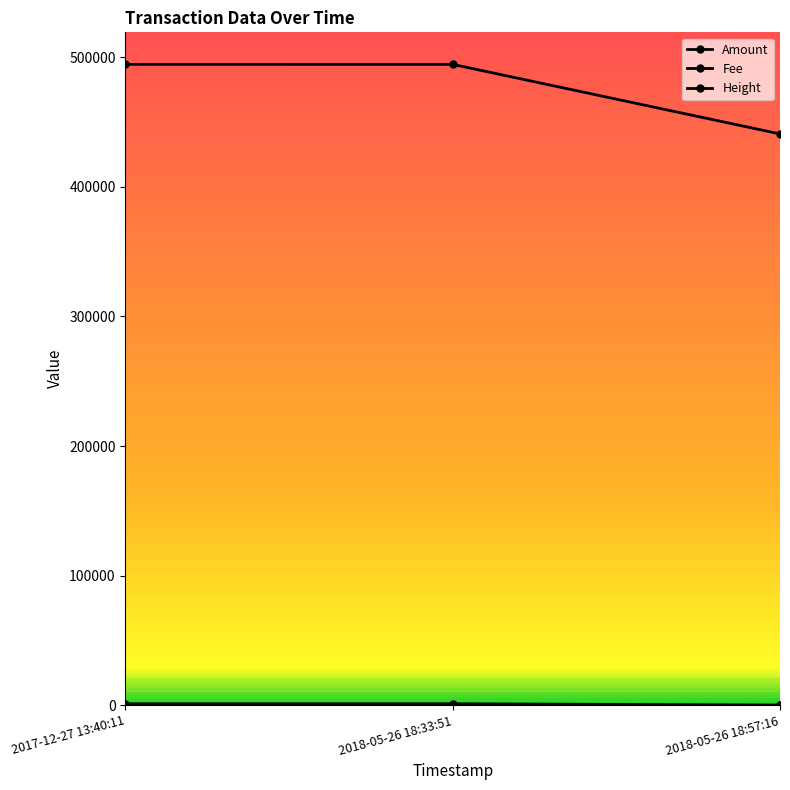

What is the label of the 2nd point from the left?

2018-05-26 18:33:51